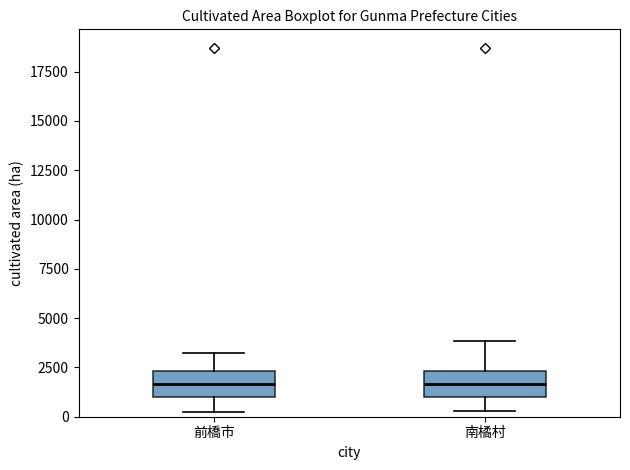

Where does the lower whisker of the box for 南橘村 end on the y-axis? The values are not printed on the chart, so give them approximately, as read against the axis.

500